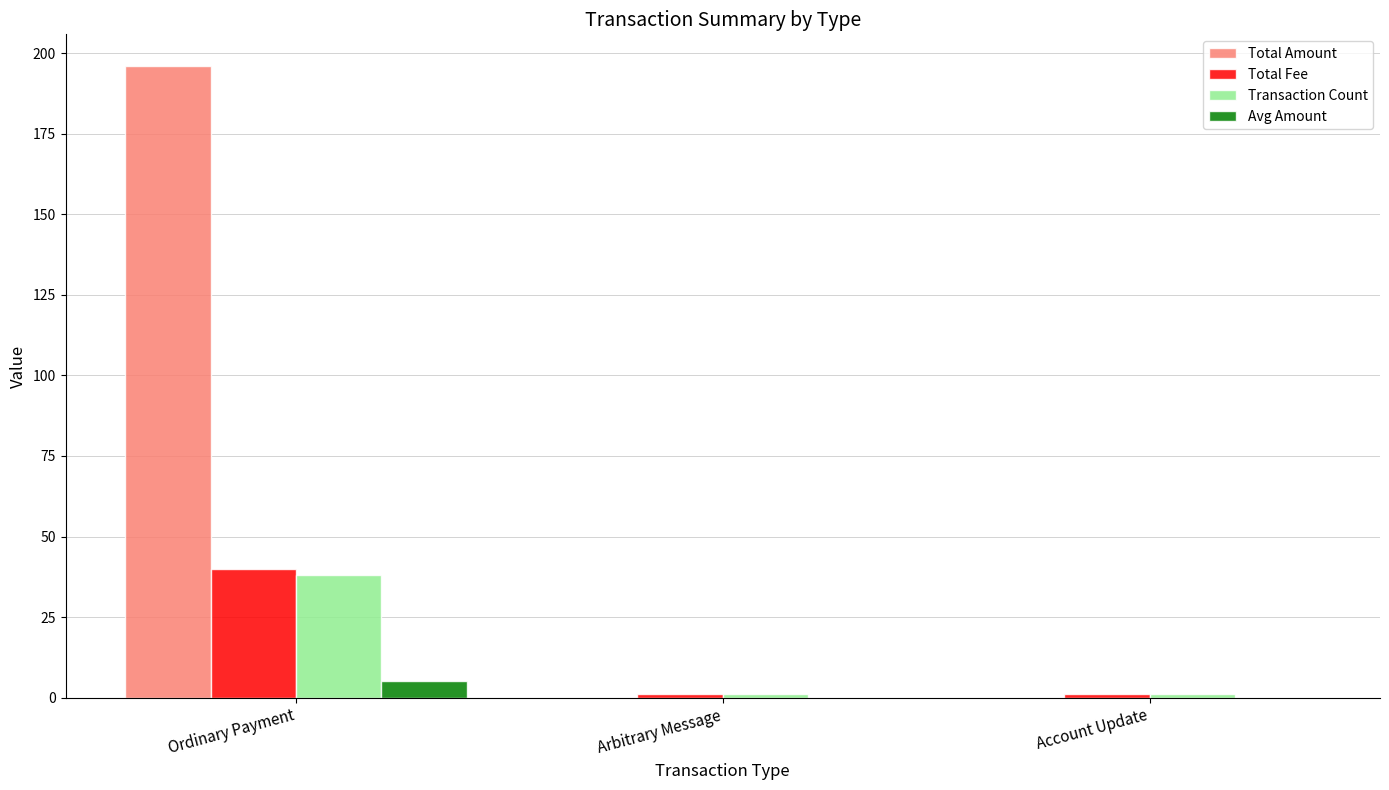

Count the number of data series in this chart.

4